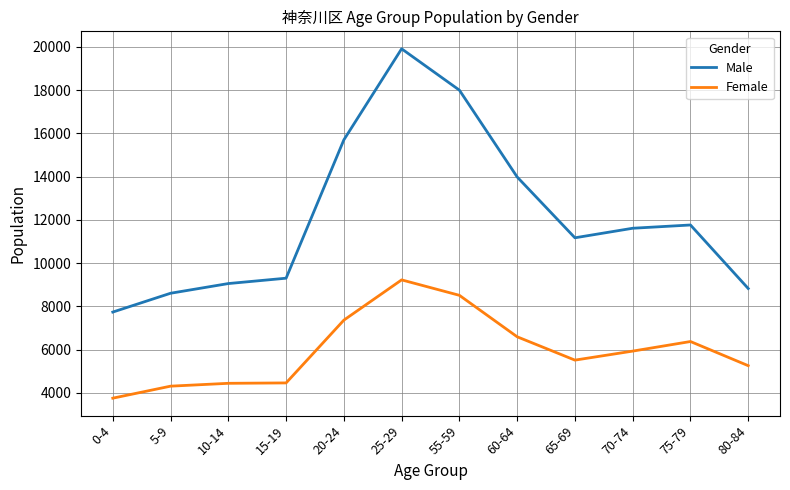

Which series changed the most between 20-24 and 55-59?

Male